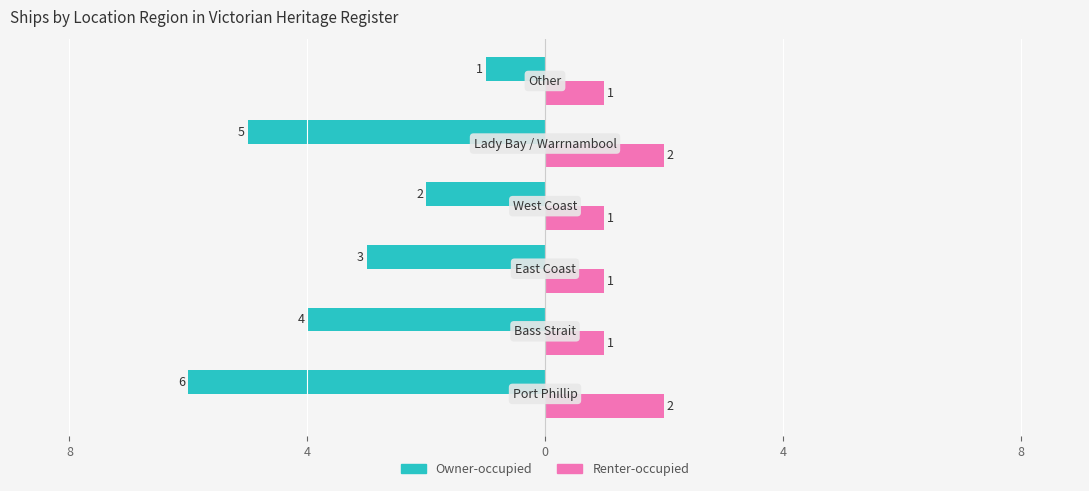

What is the label of the 2nd bar from the left?

4